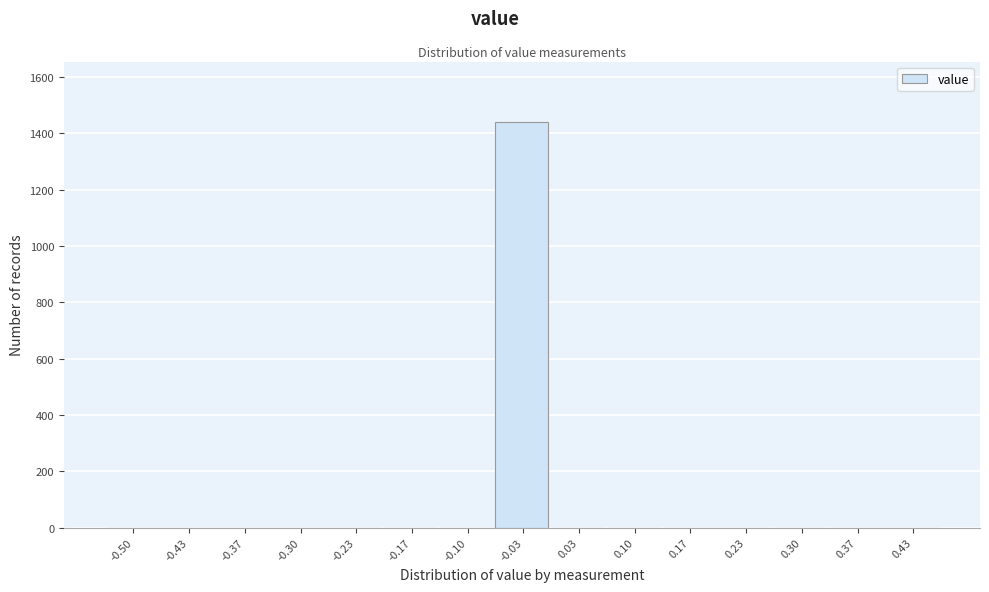

Reading right to left, what are all the values shown in this chart?

0.43=0	0.37=0	0.30=0	0.23=0	0.17=0	0.10=0	0.03=0	-0.03=1439	-0.10=0	-0.17=0	-0.23=0	-0.30=0	-0.37=0	-0.43=0	-0.50=0